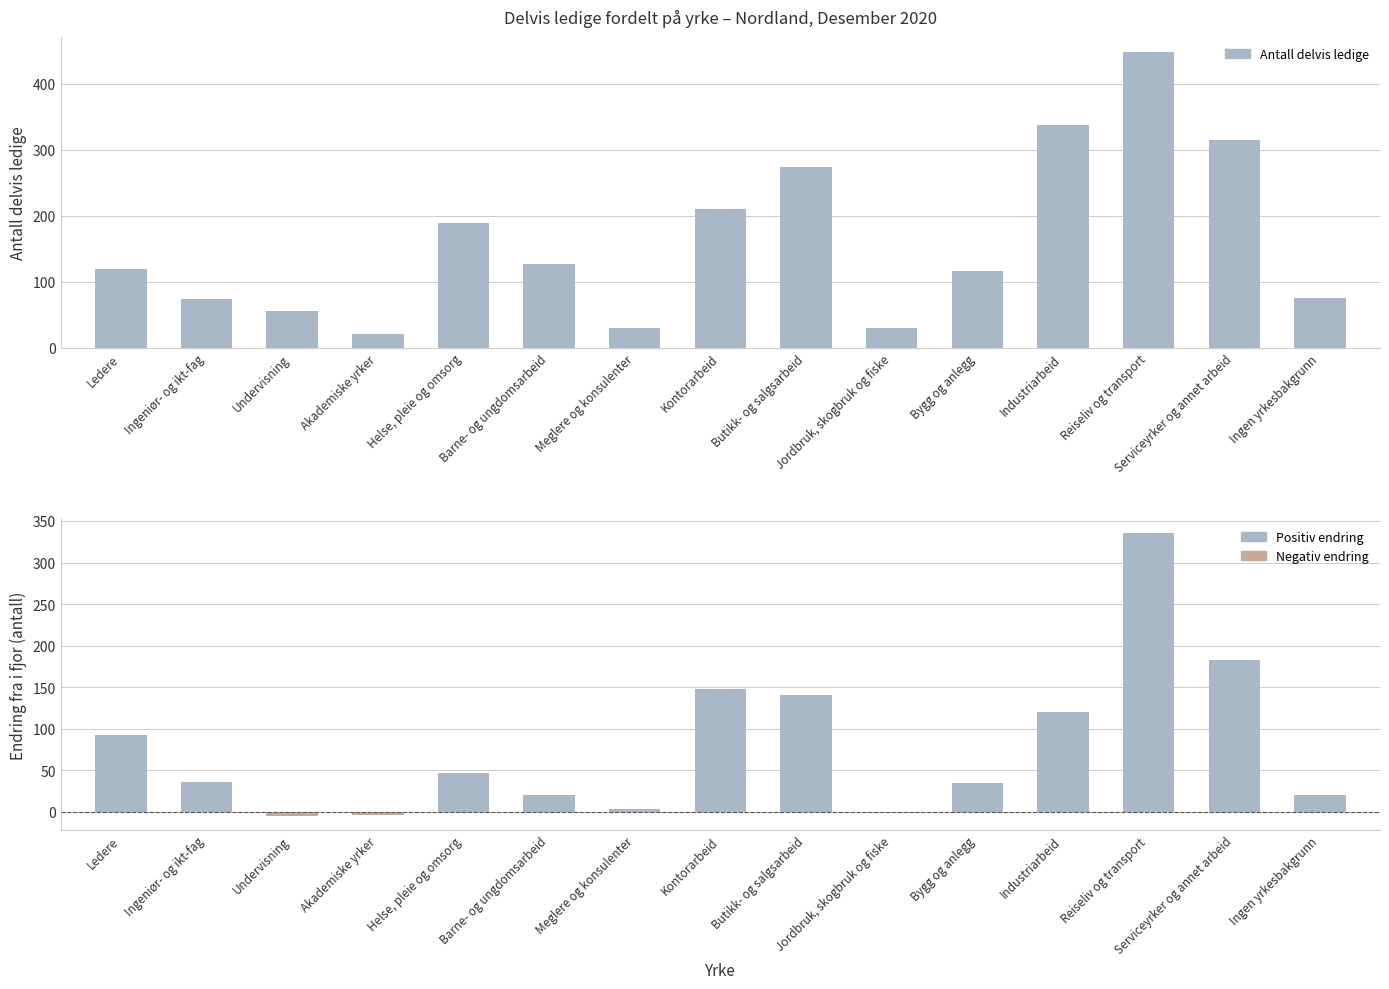

What position from the left is Serviceyrker og annet arbeid?

14